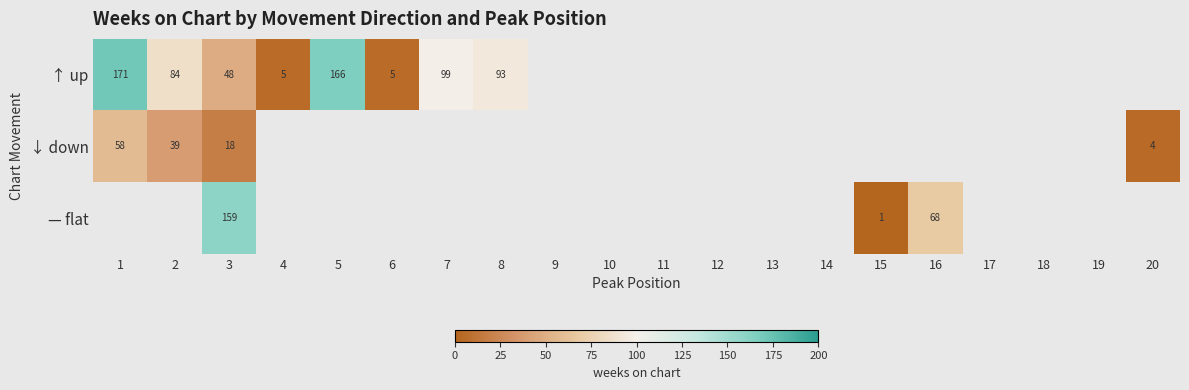

What is the difference between the maximum and minimum values in the ↑ up series?

166.2